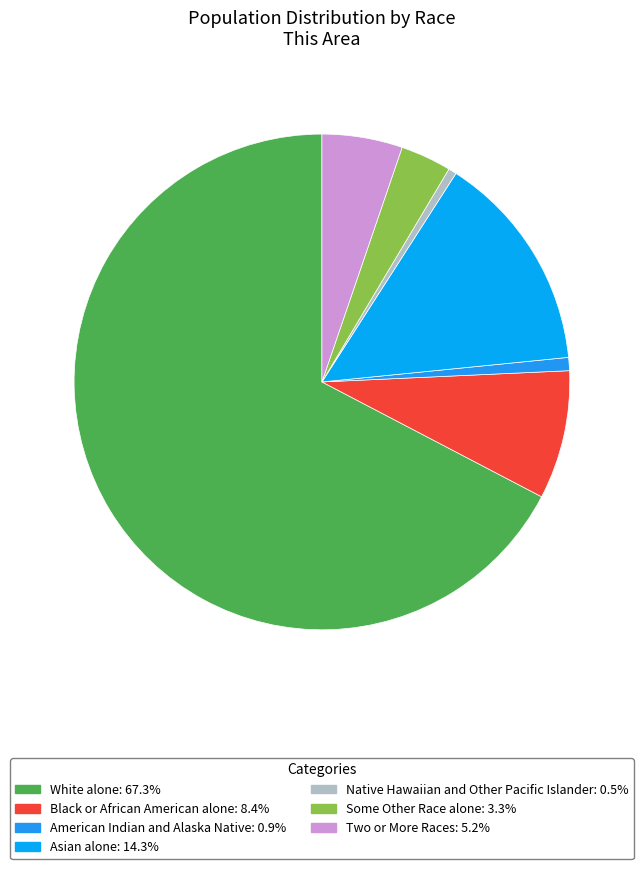

To the nearest percent, what is the difference between the largest and smallest slice percentages?

67%